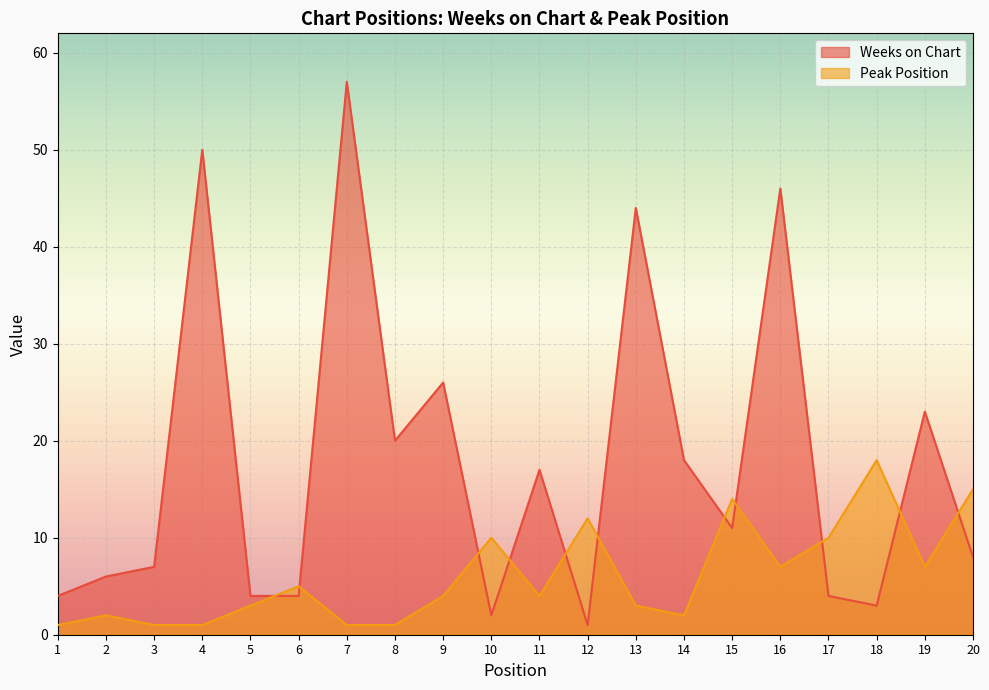

Rank the series at 18 from highest to lowest value.

Peak Position, Weeks on Chart